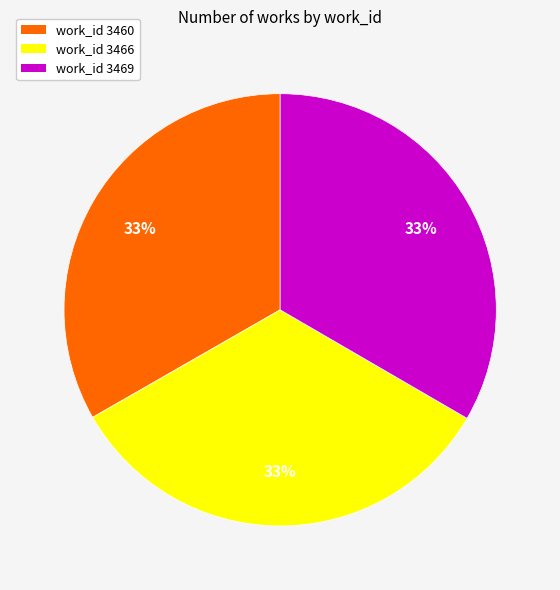

What is the ratio of the value at work_id 3460 to the value at work_id 3466?

1.0